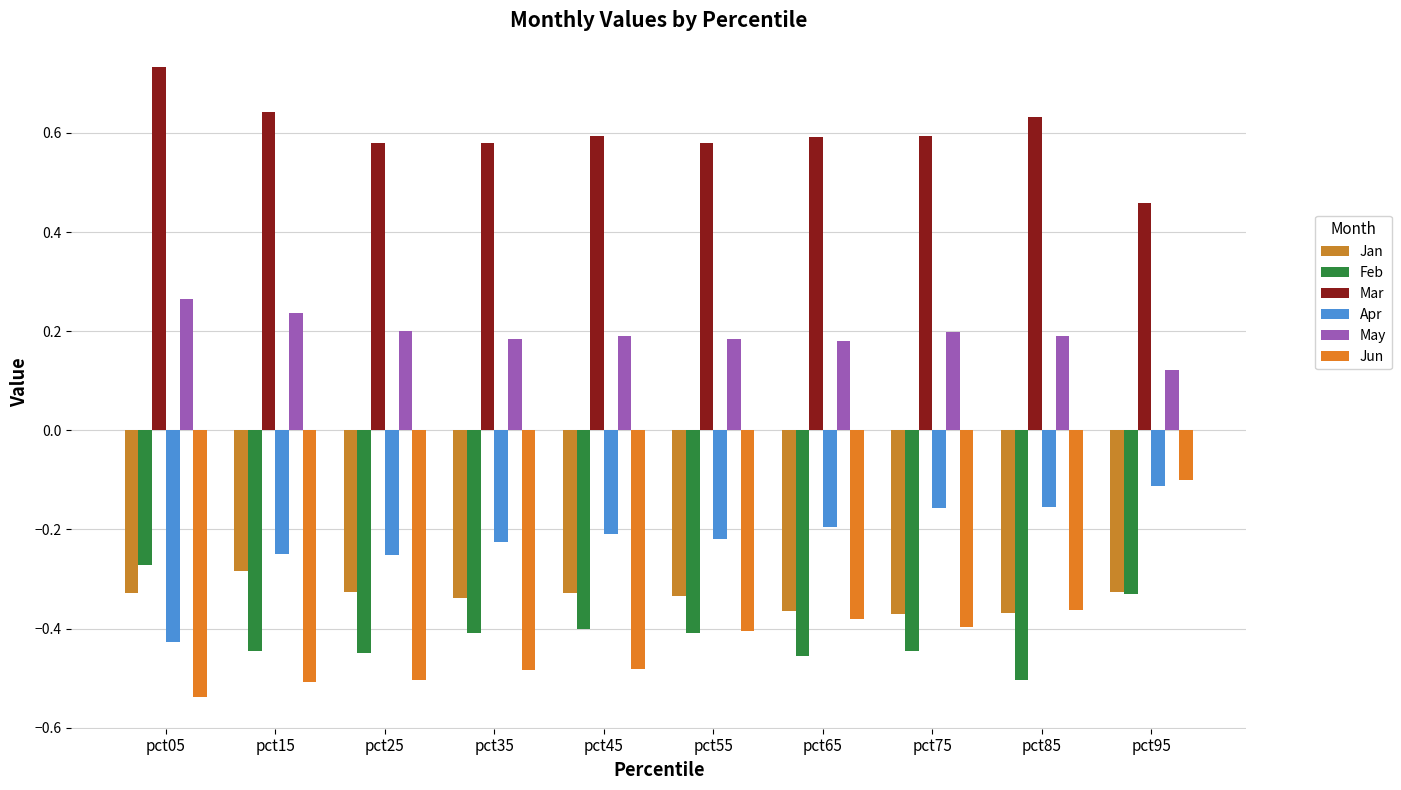

The Jun series shows -0.4 at pct75. True or false?

True